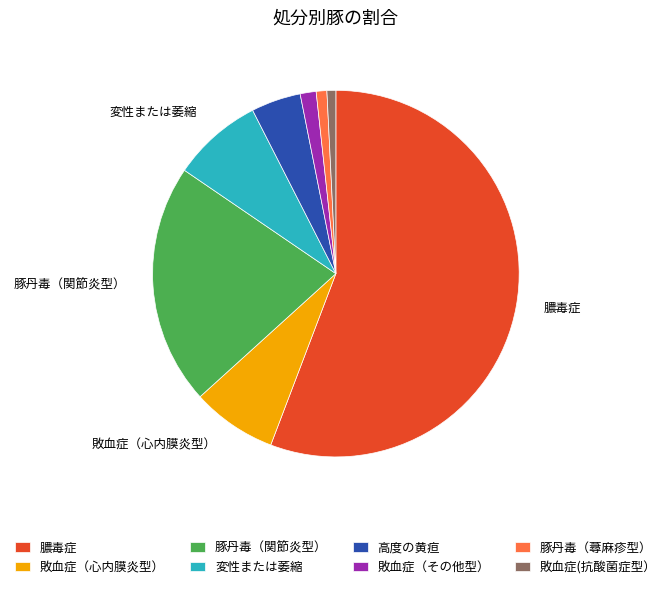

Is the sum of 敗血症（心内膜炎型） and 敗血症(抗酸菌症型） greater than half?

No